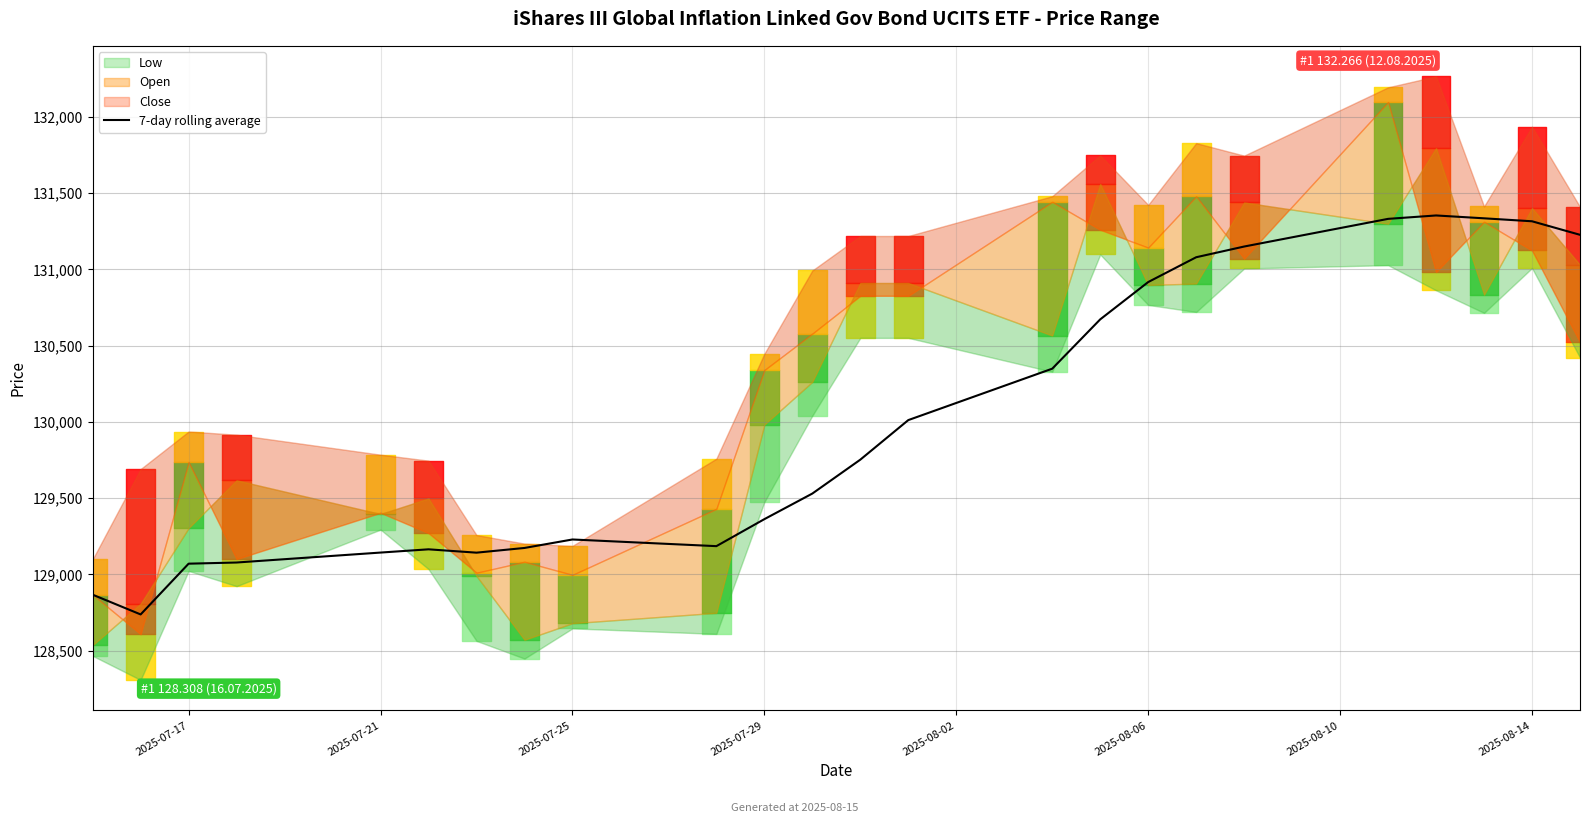

What is the highest value of the 7-day rolling average series?

131353.7